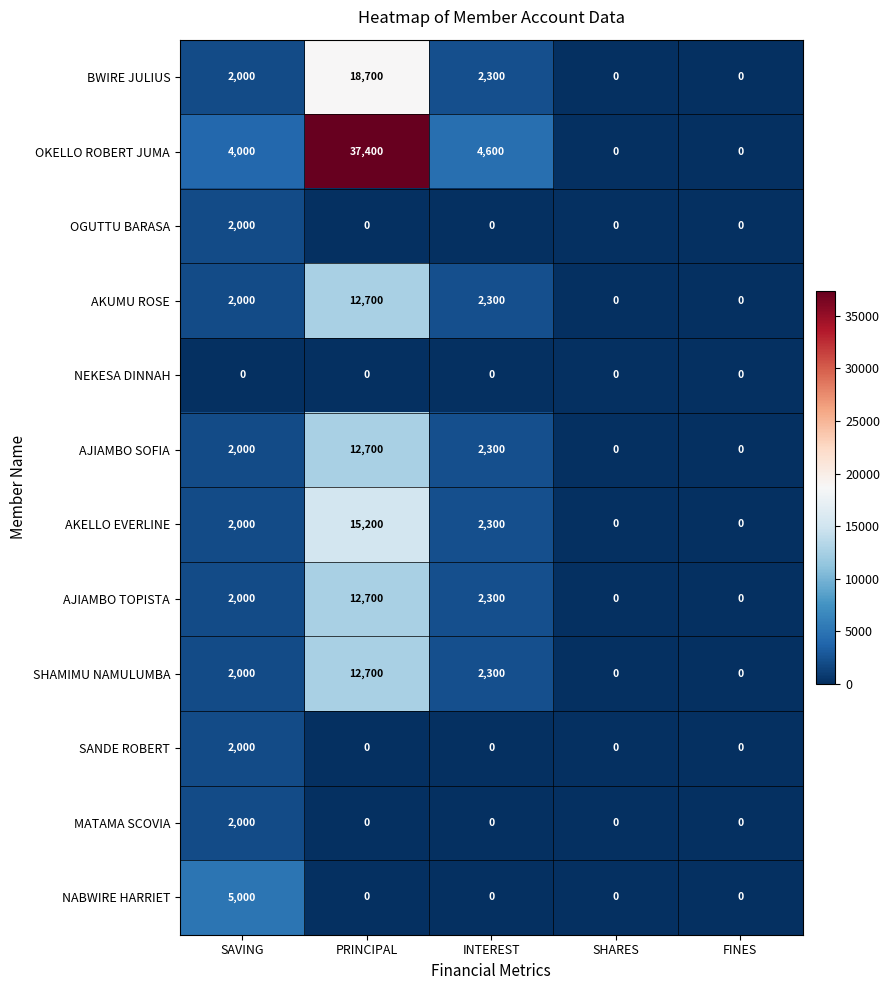

Between PRINCIPAL and FINES, which series saw the biggest shift?

OKELLO ROBERT JUMA